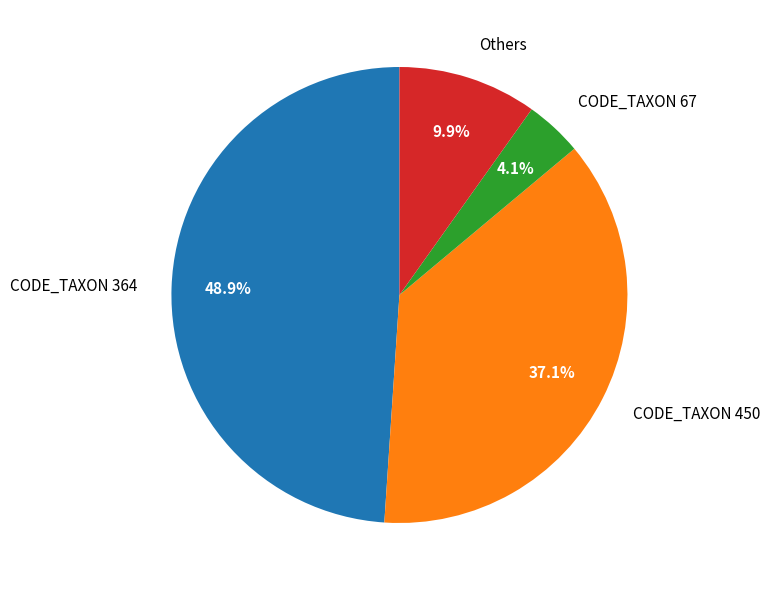

Does CODE_TAXON 450 represent more than half of the total?

No